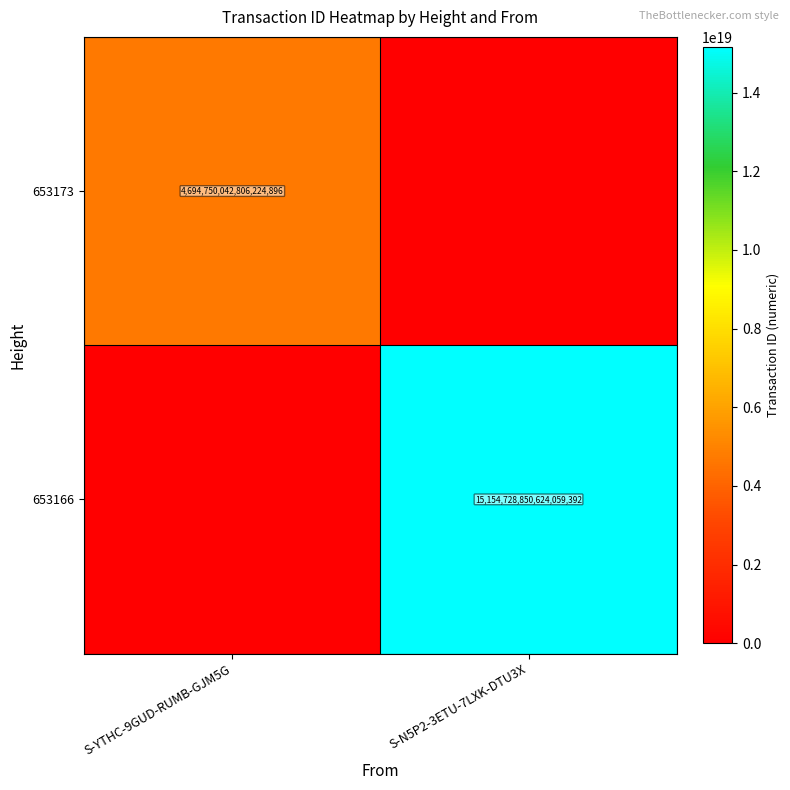

True or false: 653173 has a value of 4694750042806224896 at S-YTHC-9GUD-RUMB-GJM5G.

True